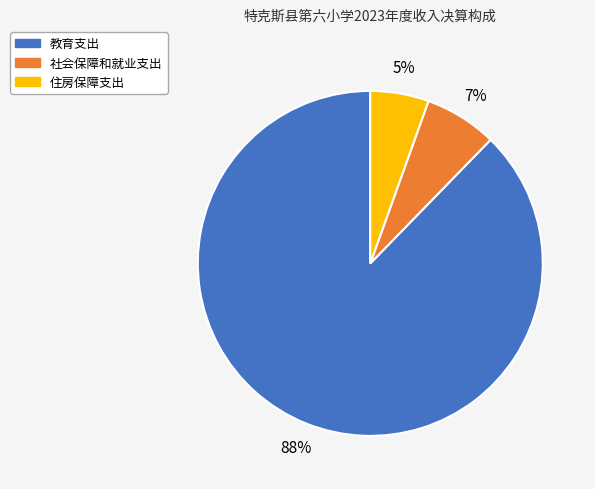

How many slices are in this pie chart?

3